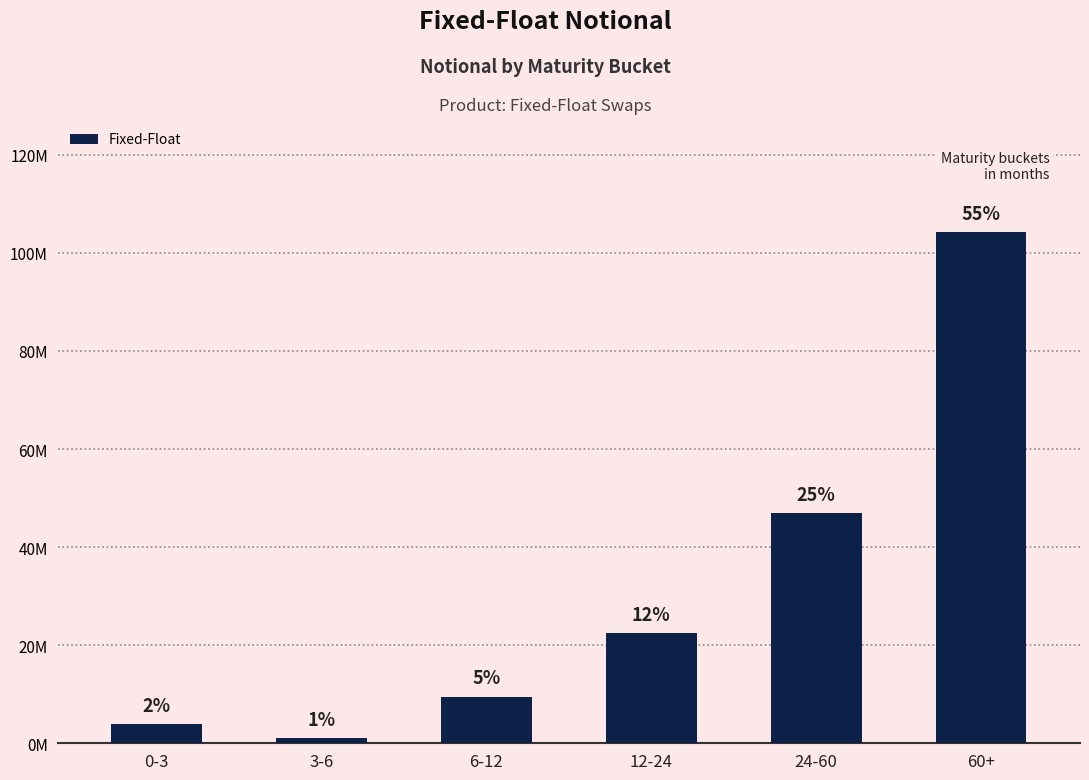

Does the chart contain any negative values?

No